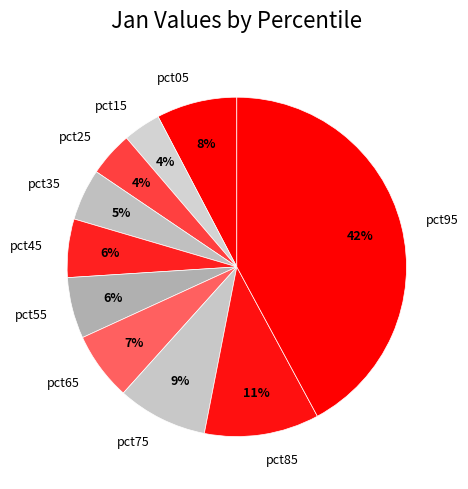

Is there any slice that represents more than half of the pie?

No